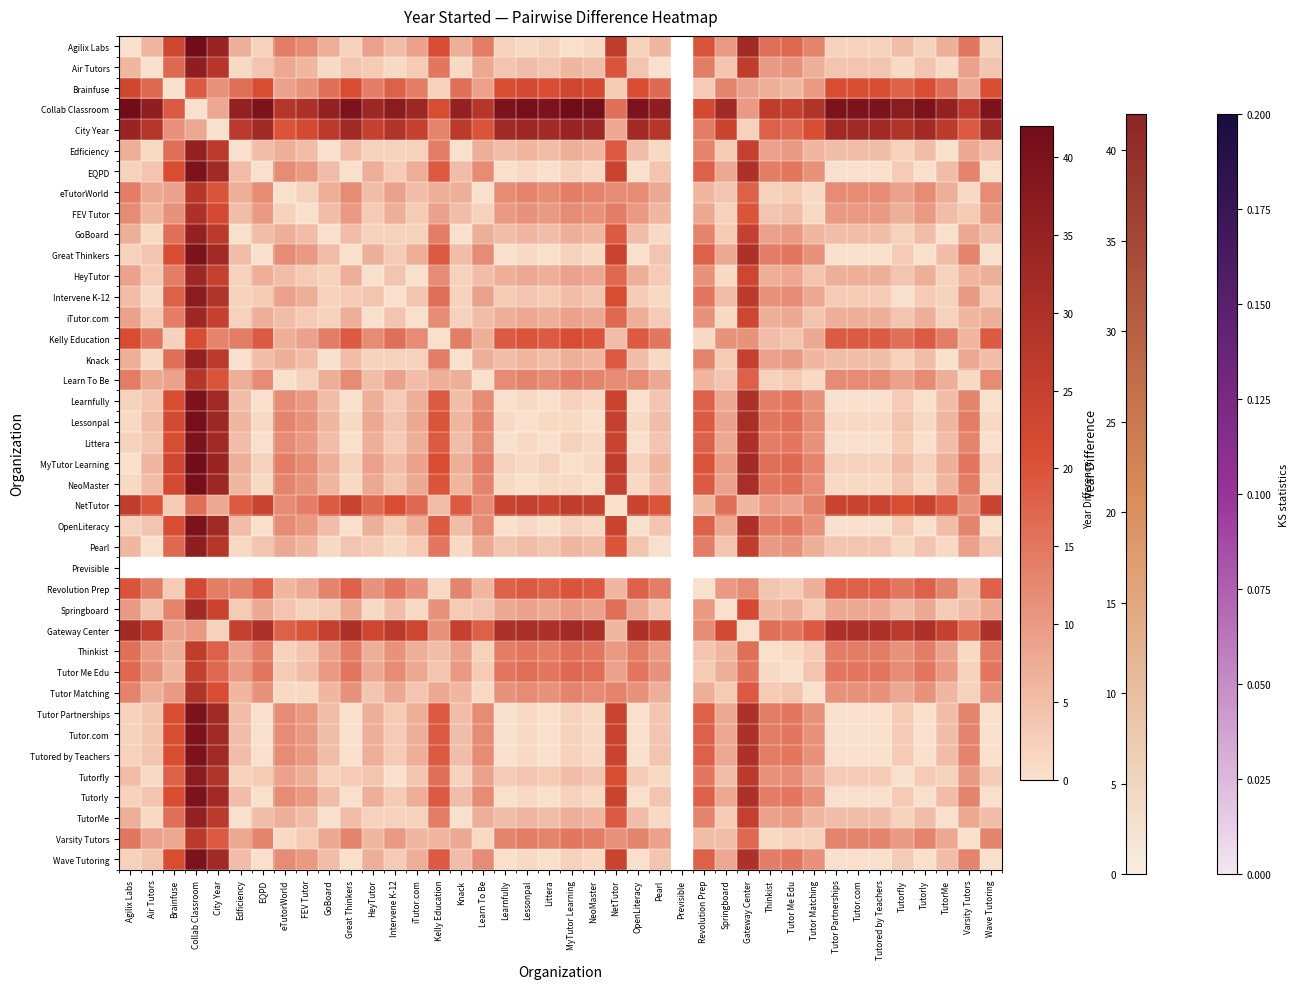

What is the highest value of the Springboard series?

32.0